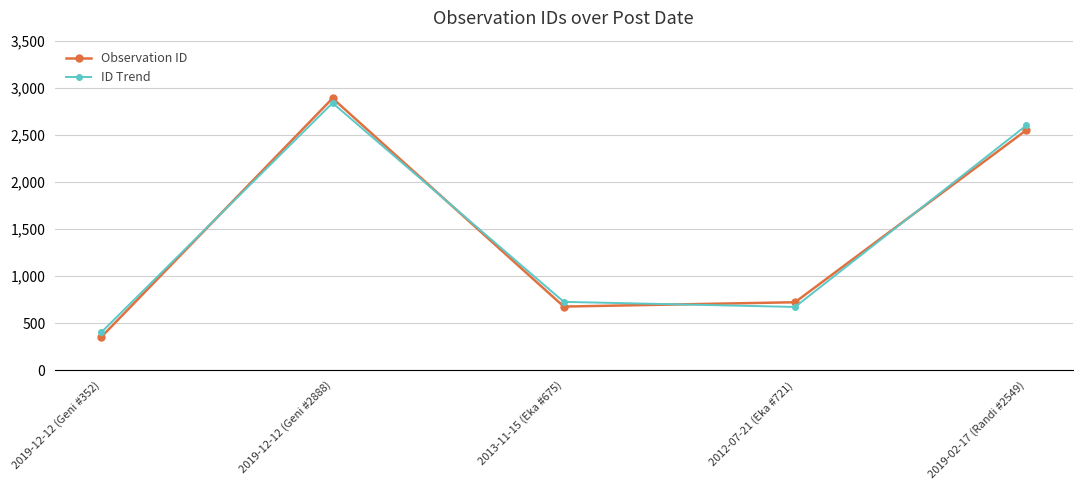

Which series has the widest spread of values?

Observation ID